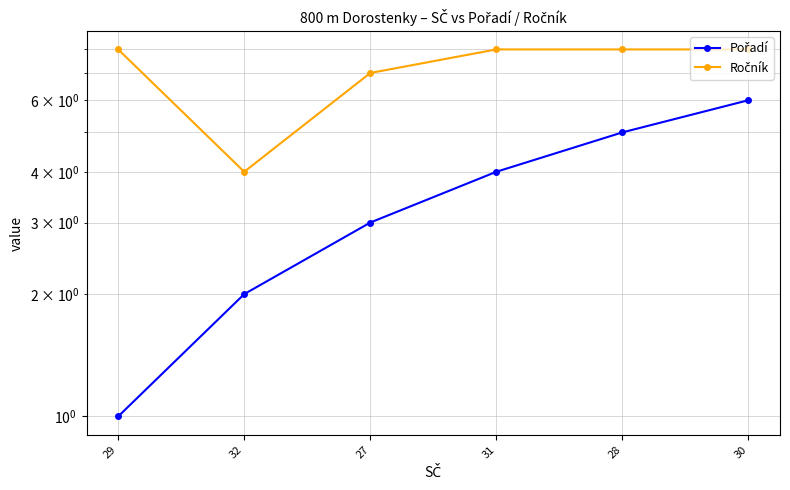

At which category is the sum across all series the highest?

30